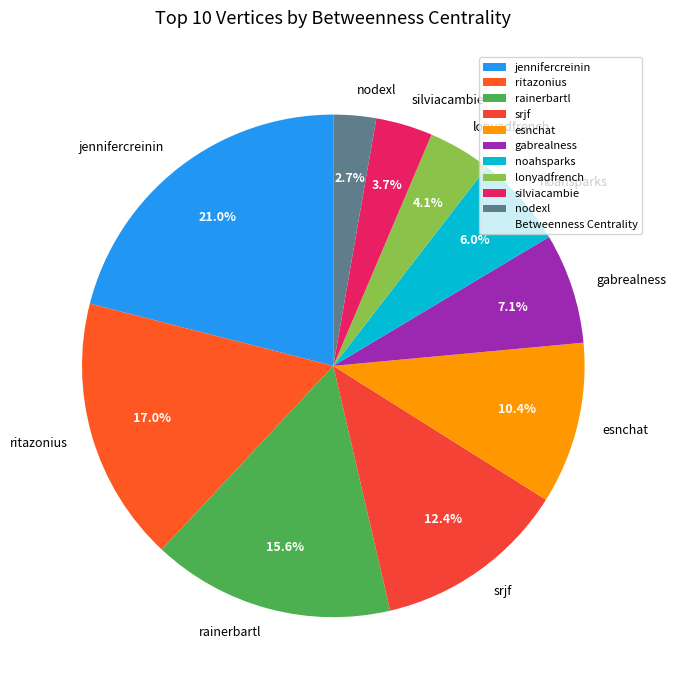

Between ritazonius and srjf, which is larger?

ritazonius